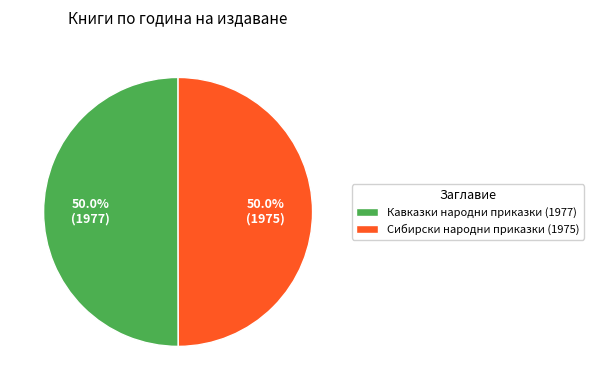

What is the ratio of the value at Сибирски народни приказки (1975) to the value at Кавказки народни приказки (1977)?

1.0